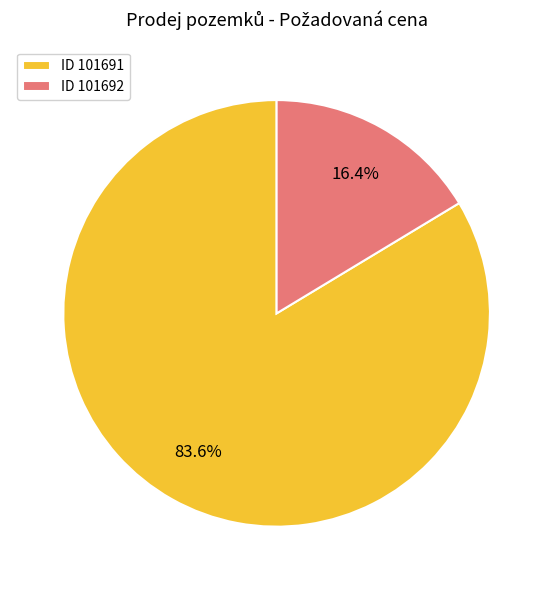

Between ID 101691 and ID 101692, which is larger?

ID 101691